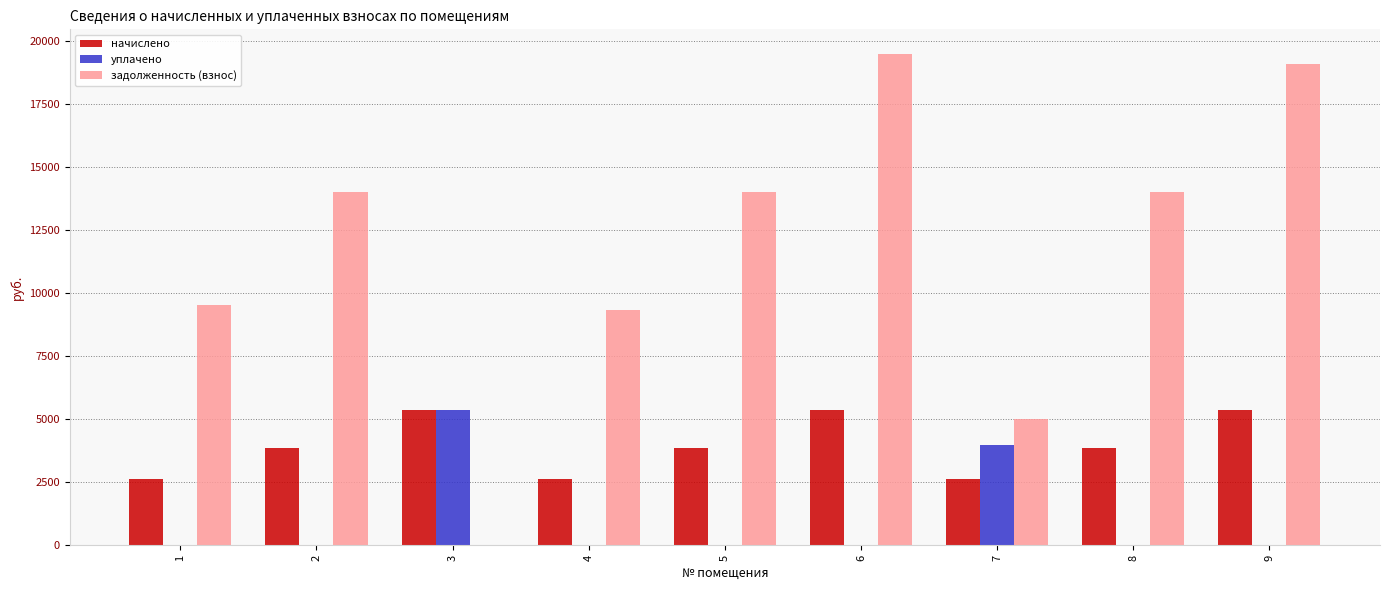

Which series has the widest spread of values?

задолженность (взнос)